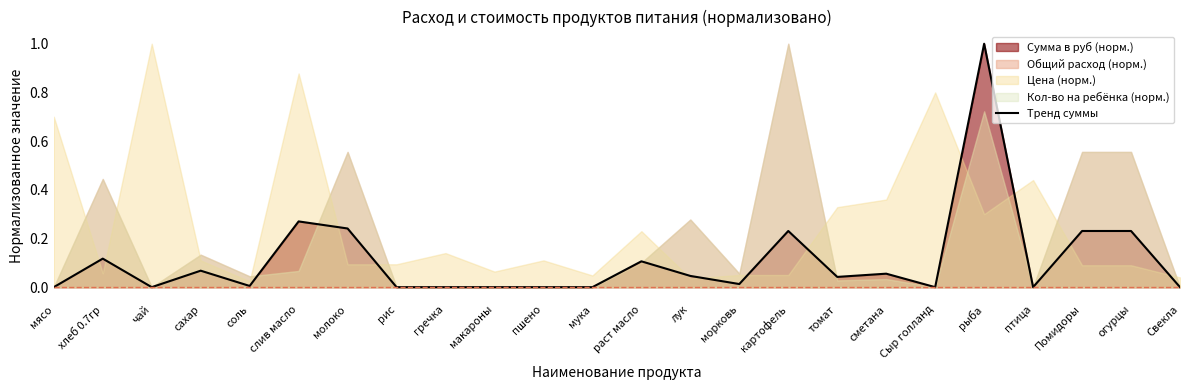

What is the change in value from молоко to морковь?

-0.2